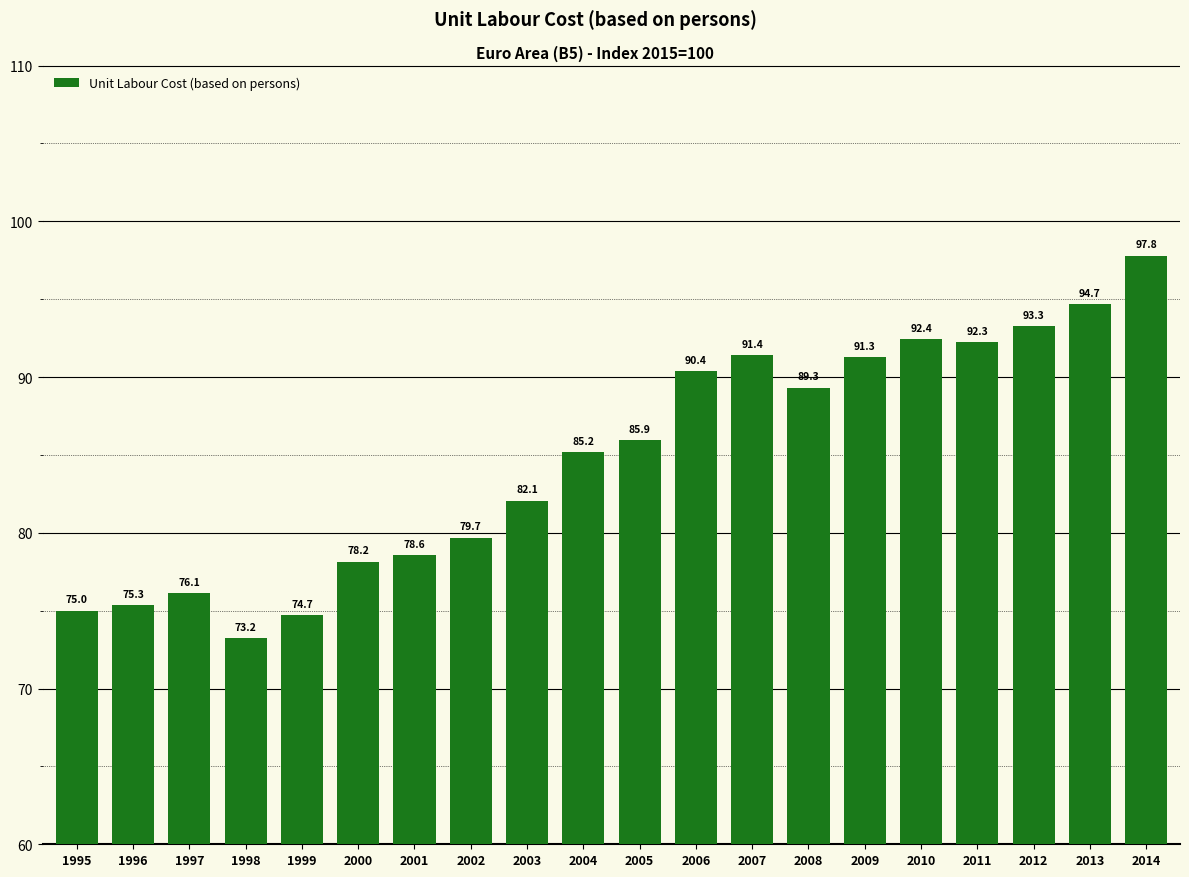

The value at 1997 is 76.1. True or false?

True